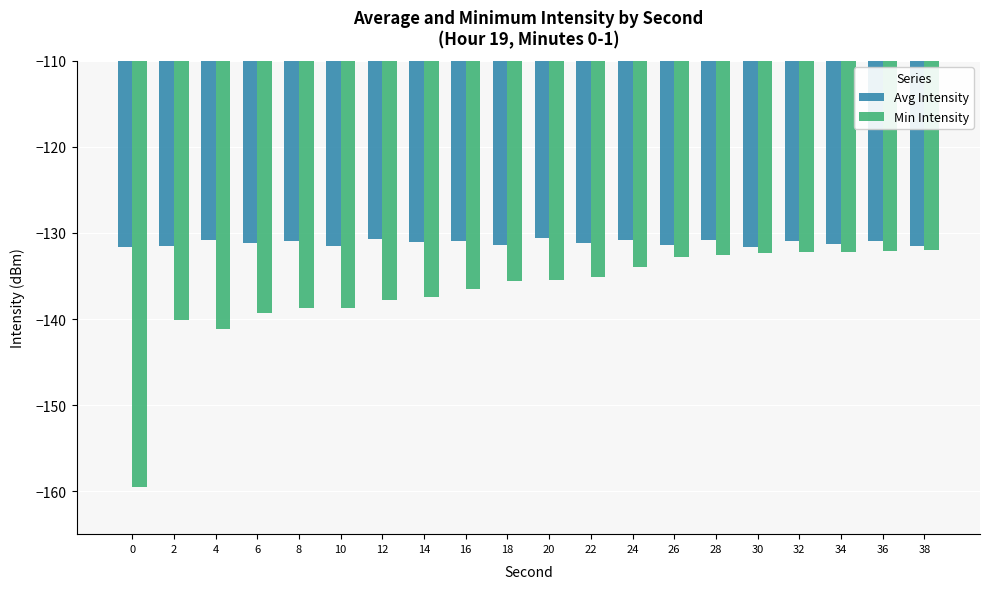

What is the sum of all Avg Intensity values?

-2622.9